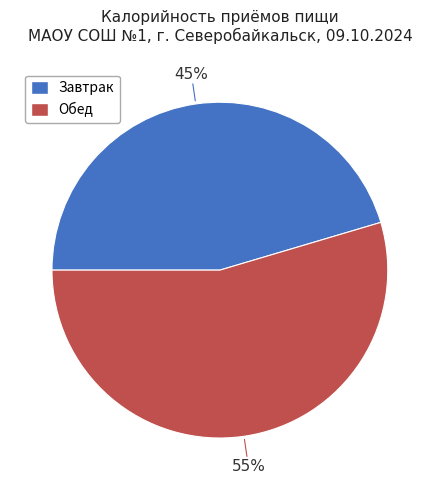

Is Завтрак the majority of the pie?

No